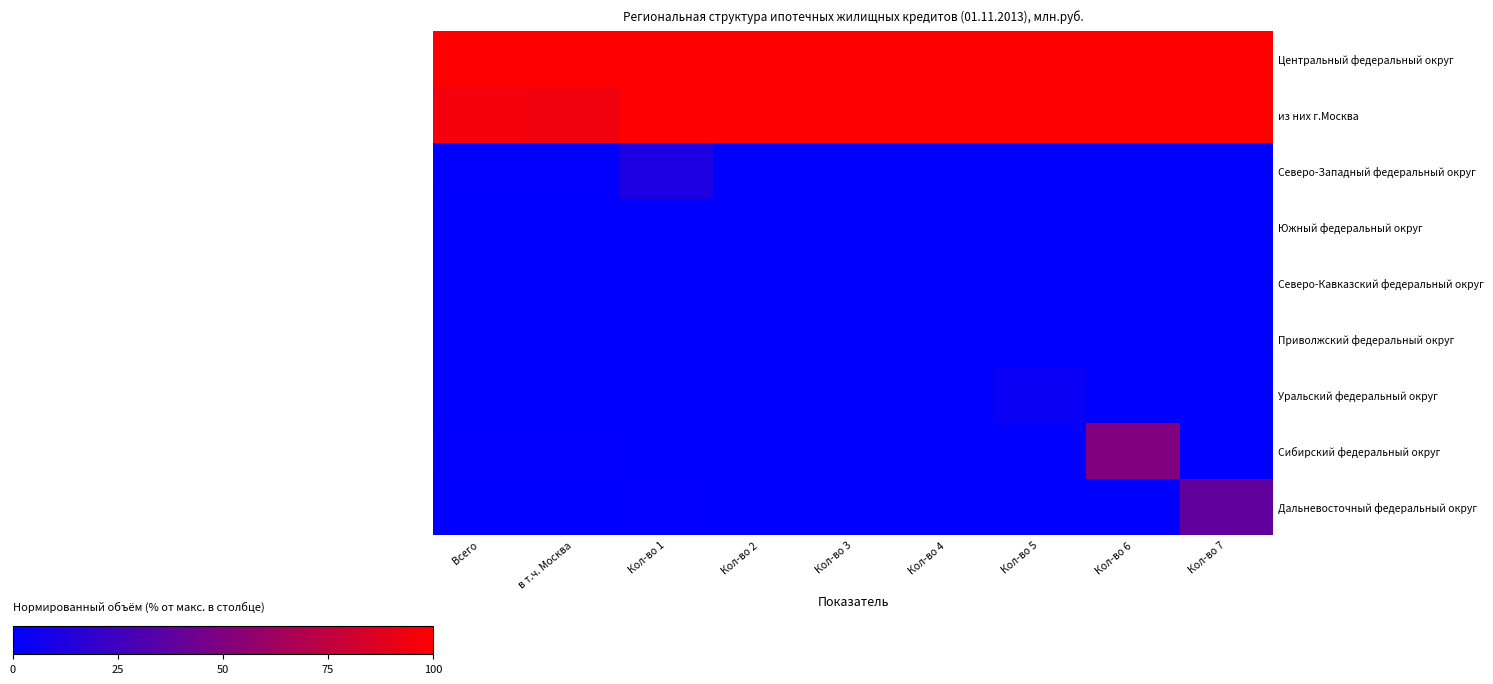

What is the greatest value displayed?

100.0